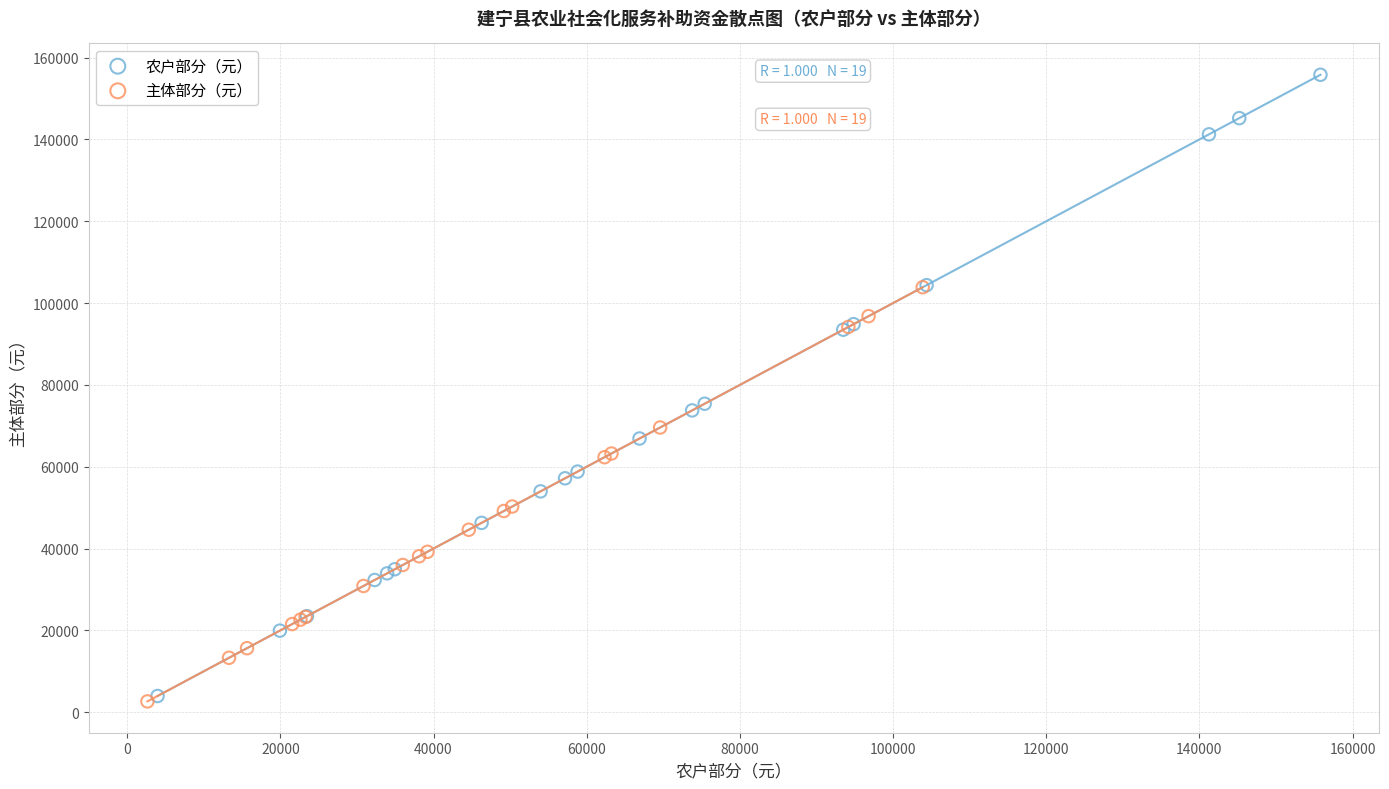

Which series has the largest Y range (max minus min)?

农户部分（元）